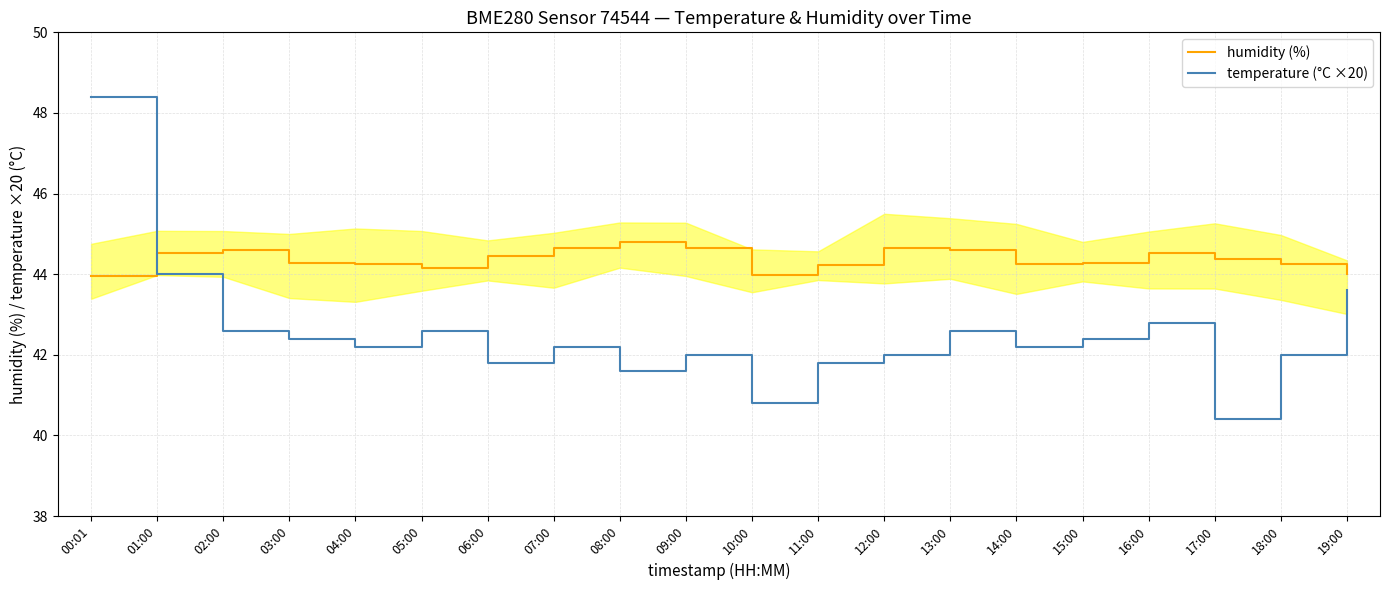

Reading left to right, transcribe all the data shown in this chart.

humidity (%): 00:01=44.0	01:00=44.5	02:00=44.6	03:00=44.3	04:00=44.3	05:00=44.1	06:00=44.5	07:00=44.6	08:00=44.8	09:00=44.7	10:00=44.0	11:00=44.2	12:00=44.7	13:00=44.6	14:00=44.3	15:00=44.3	16:00=44.5	17:00=44.4	18:00=44.2	19:00=44.0
temperature (°C ×20): 00:01=48.4	01:00=44.0	02:00=42.6	03:00=42.4	04:00=42.2	05:00=42.6	06:00=41.8	07:00=42.2	08:00=41.6	09:00=42.0	10:00=40.8	11:00=41.8	12:00=42.0	13:00=42.6	14:00=42.2	15:00=42.4	16:00=42.8	17:00=40.4	18:00=42.0	19:00=43.6